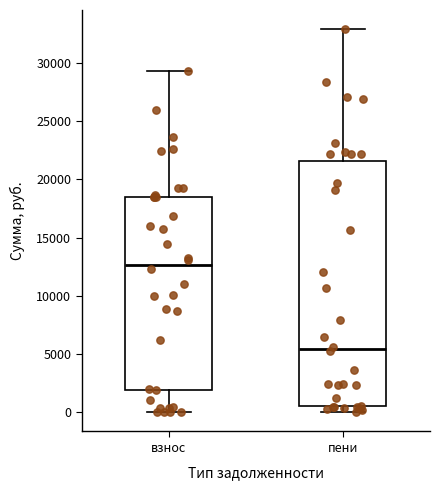

Reading left to right, transcribe this box plot: for each box, give where its median line is, the range the box spans, and where its two whiskers end, as read against the y-axis. The values are not printed on the chart, so give them approximately, as read against the axis.

взнос: median 12500, box 2000 to 18500, whiskers 0 to 29500
пени: median 5500, box 500 to 21500, whiskers 0 to 33000